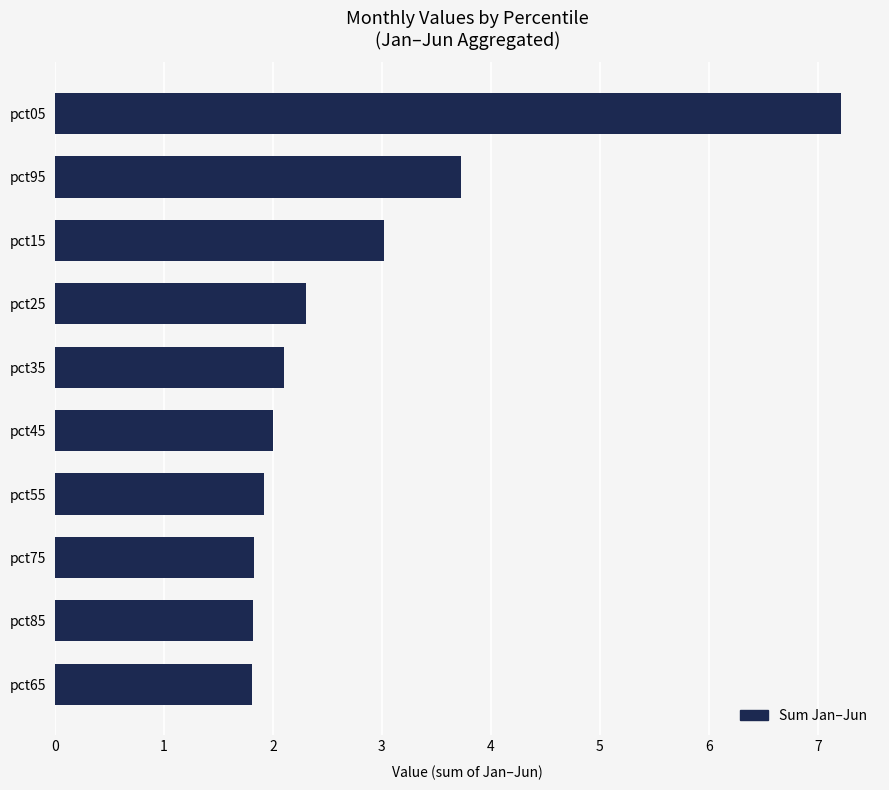

True or false: the data shows 1.8 at pct85.

True